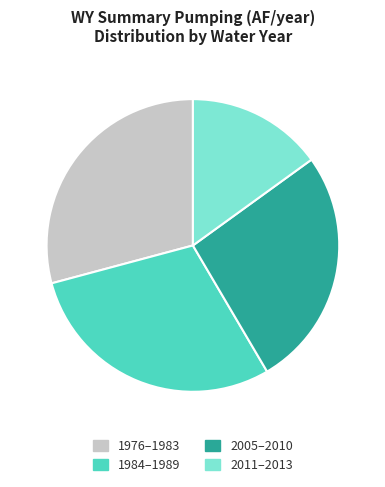

Which category has the smallest portion of the pie?

2011–2013